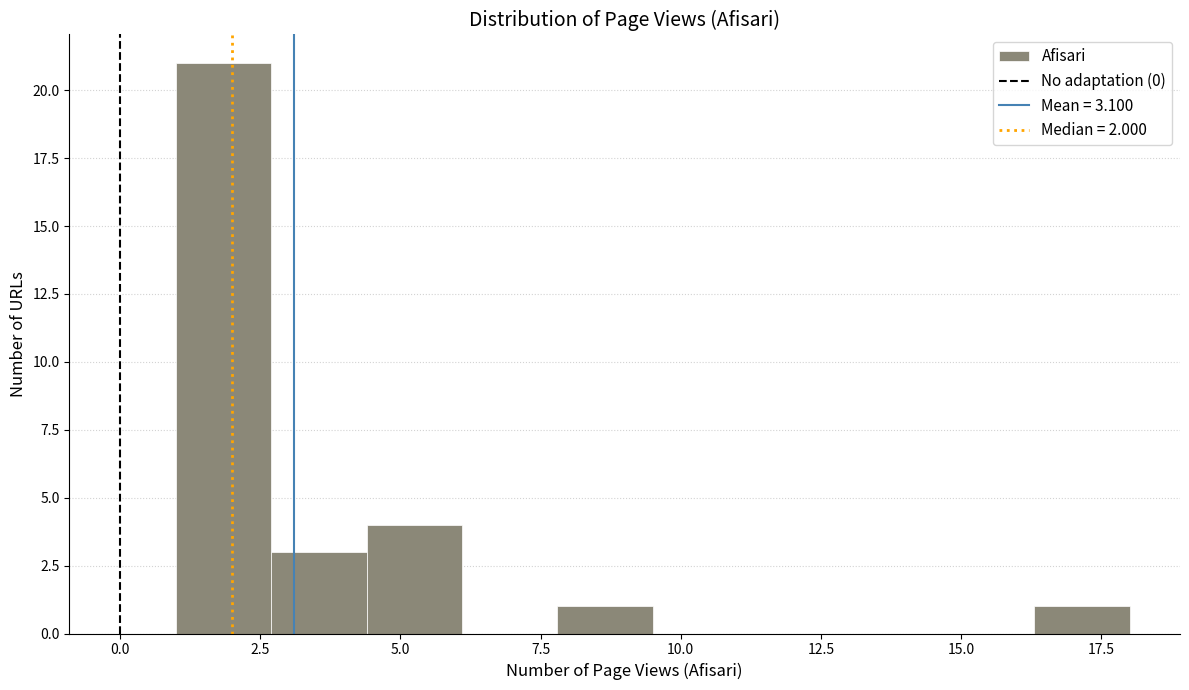

Read against the x-axis, roughly where is the centre of the tallest bar?

2.0